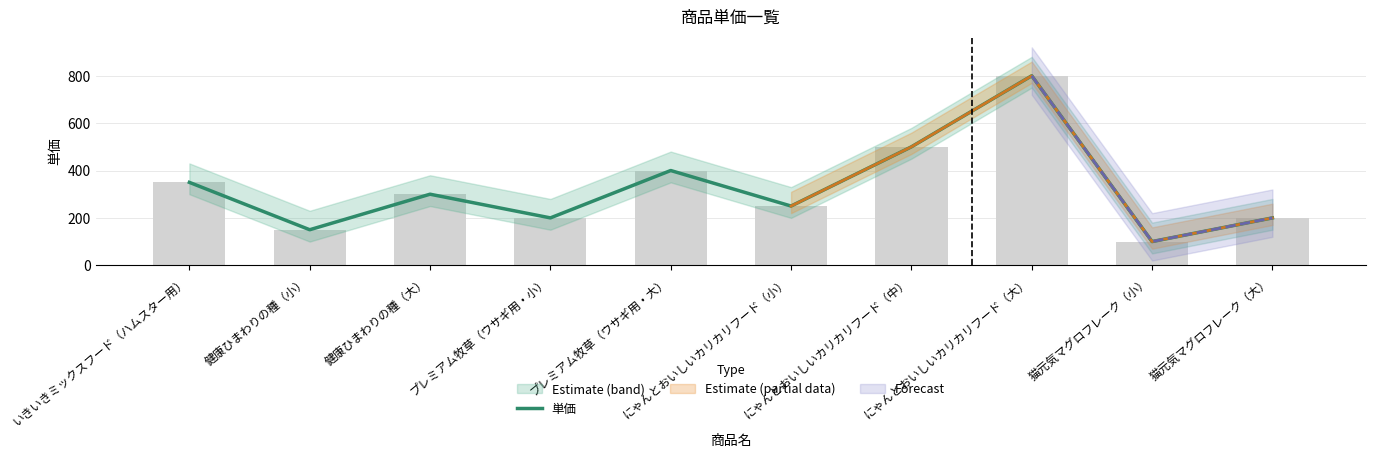

Reading left to right, extract all data points from this chart.

350	150	300	200	400	250	500	800	100	200